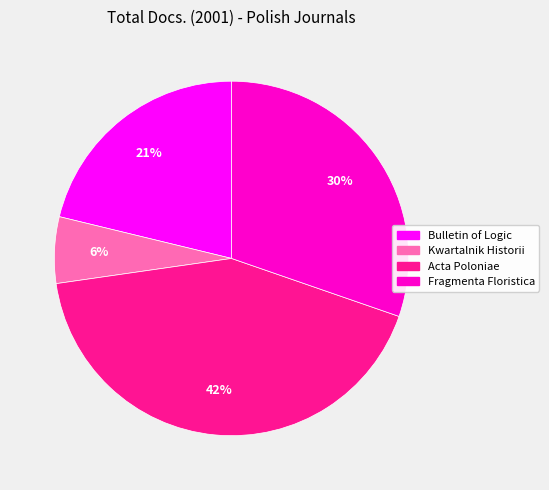

Is it true that Bulletin of Logic is 21% of the pie?

True